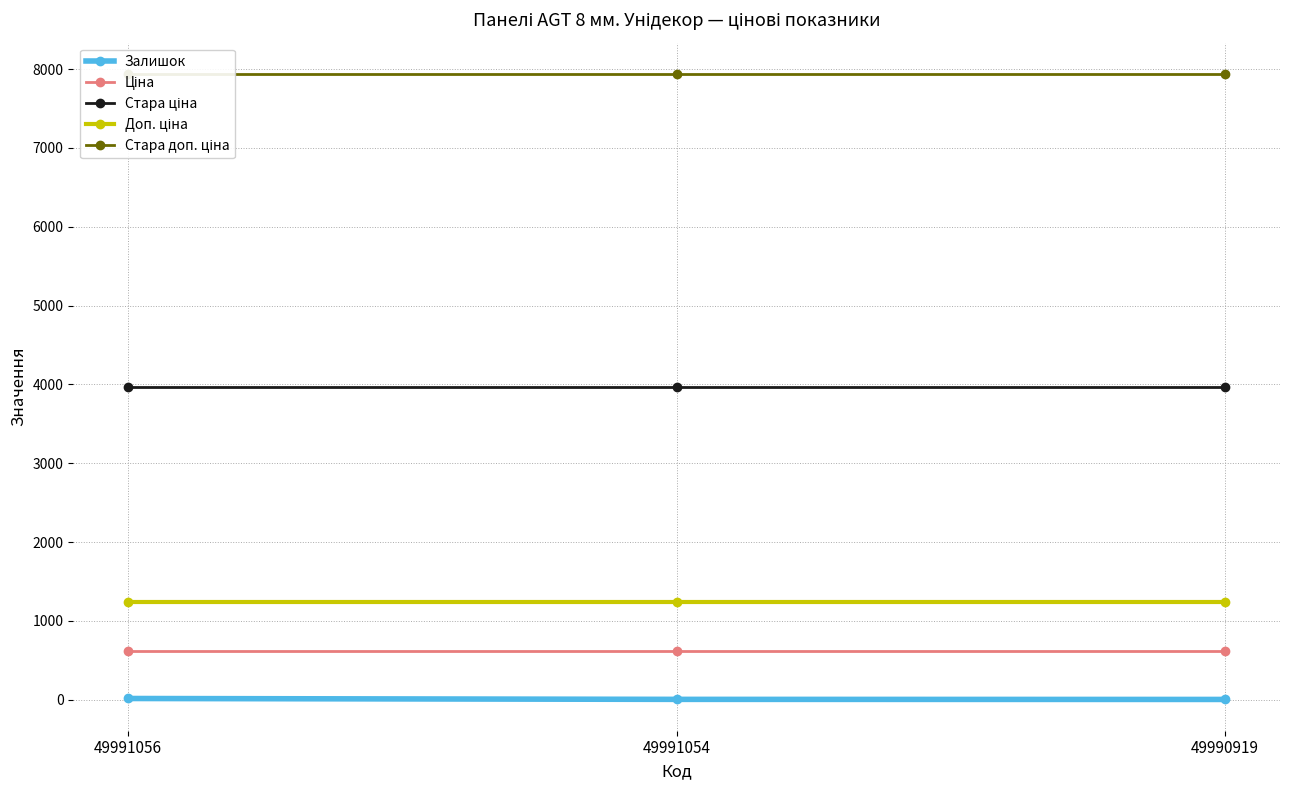

How many series are shown in this chart?

5